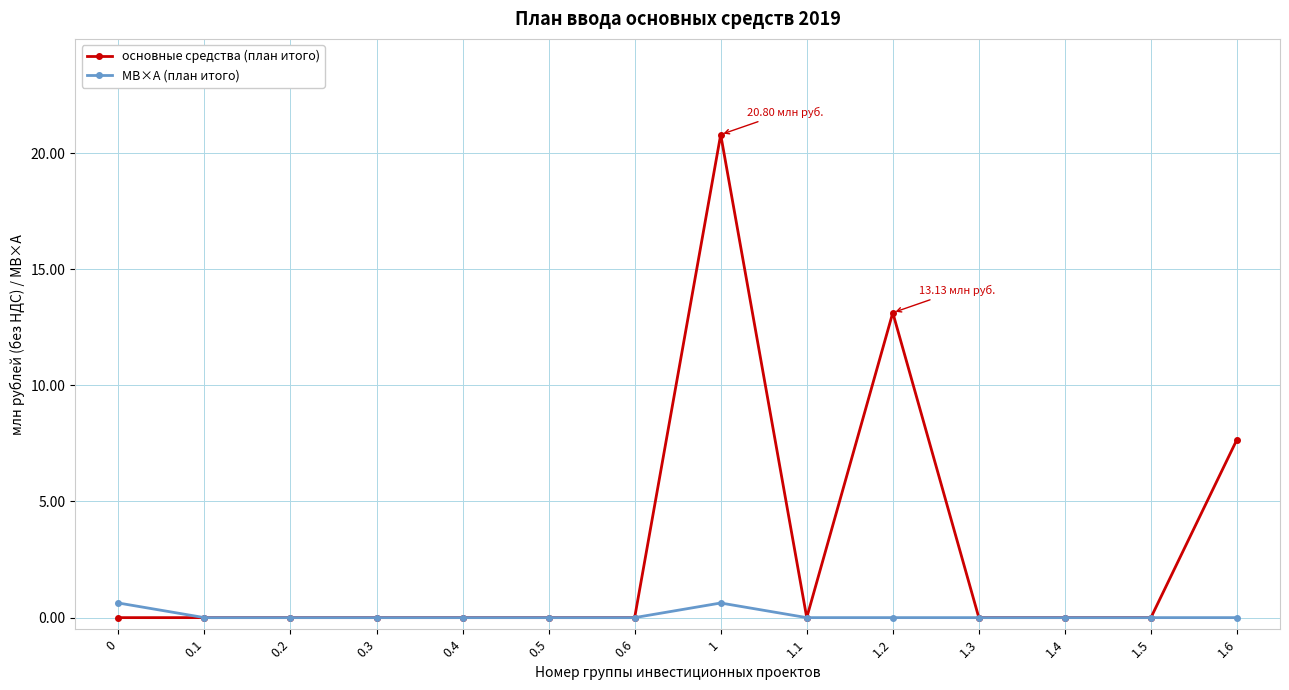

Which series has the largest total across all categories?

основные средства (план итого)